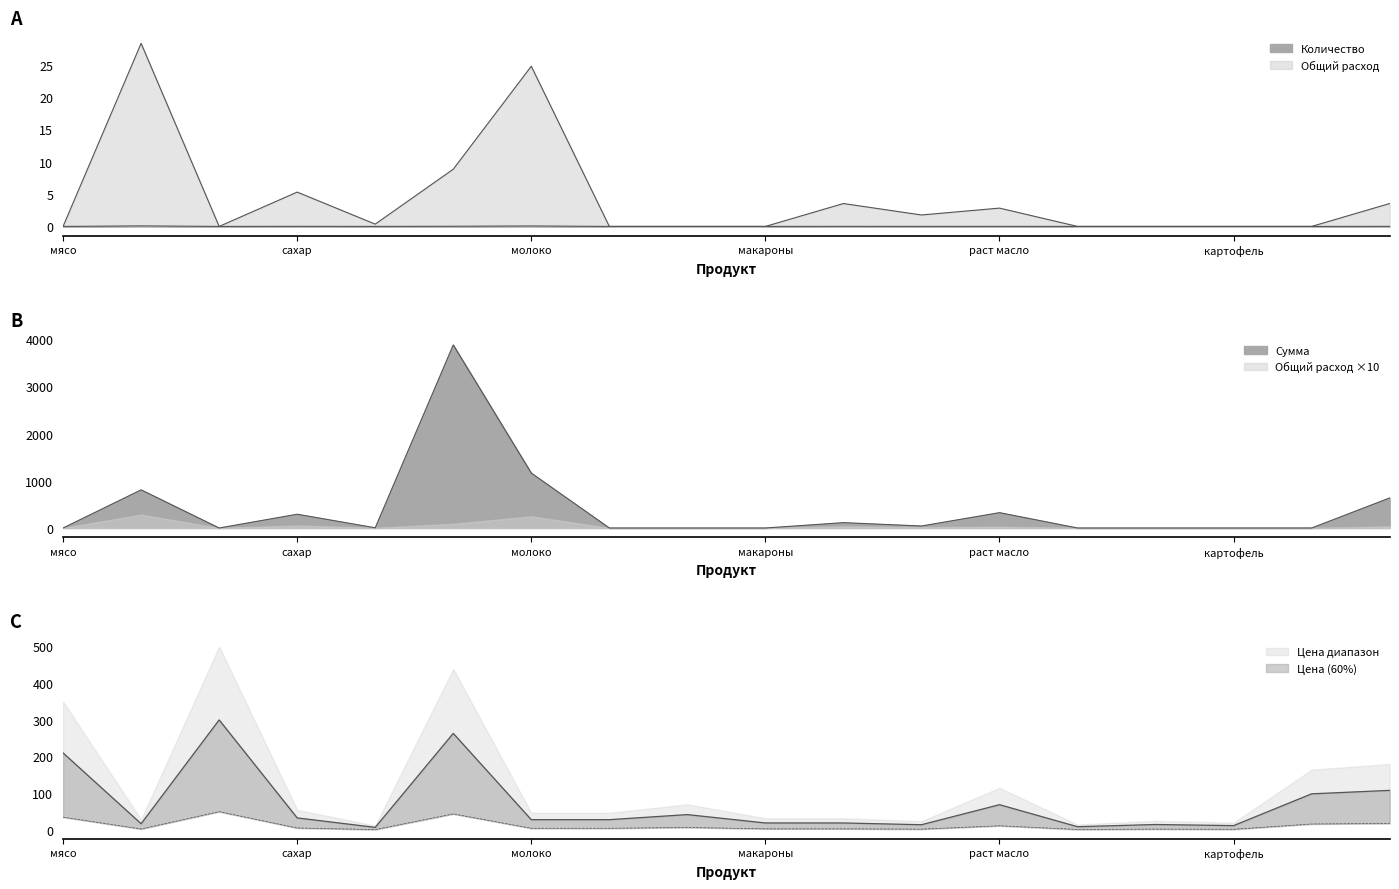

The value of Сумма at сахар is 292.1. True or false?

True